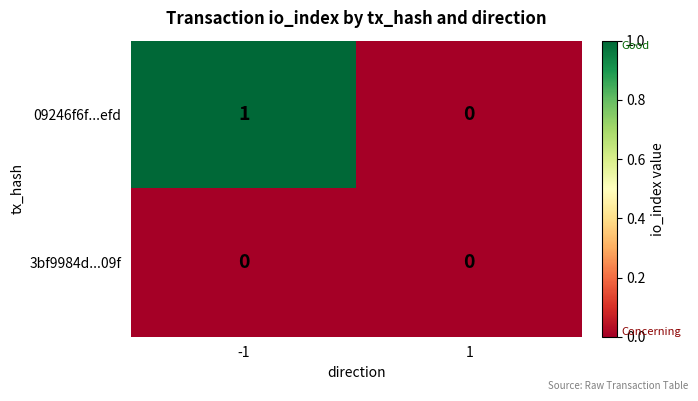

Count the number of categories in the chart.

2